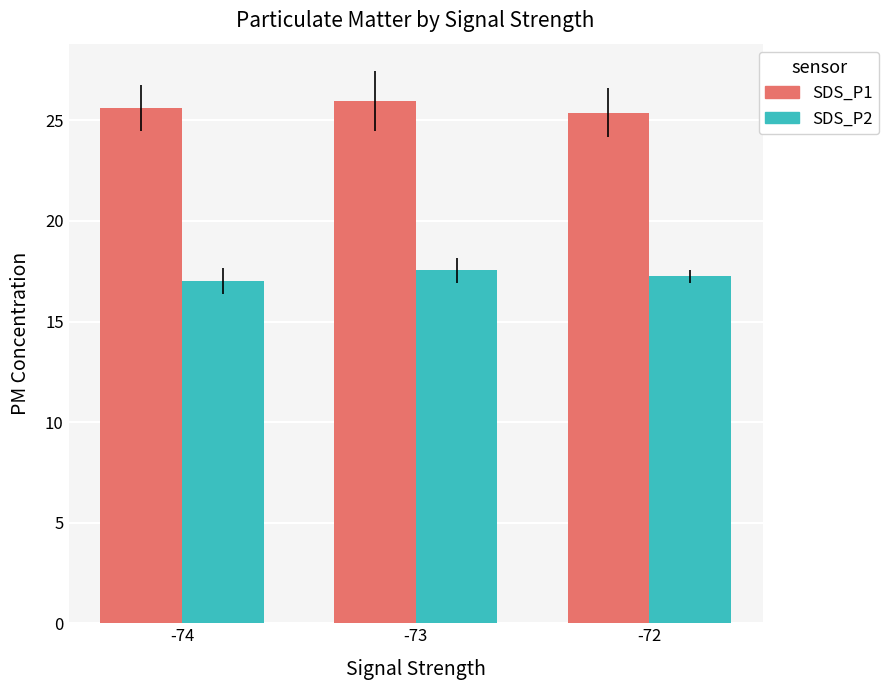

How many distinct data groups are displayed?

2